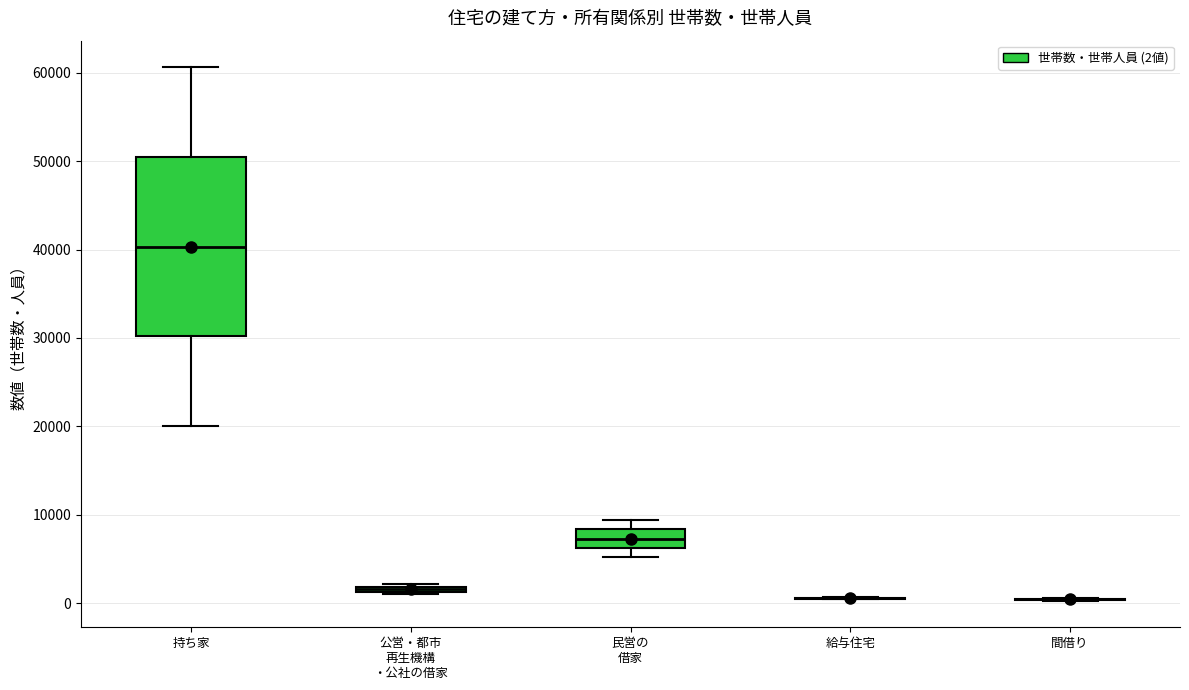

Where does the upper whisker of the box for 民営の 借家 end on the y-axis? The values are not printed on the chart, so give them approximately, as read against the axis.

9000